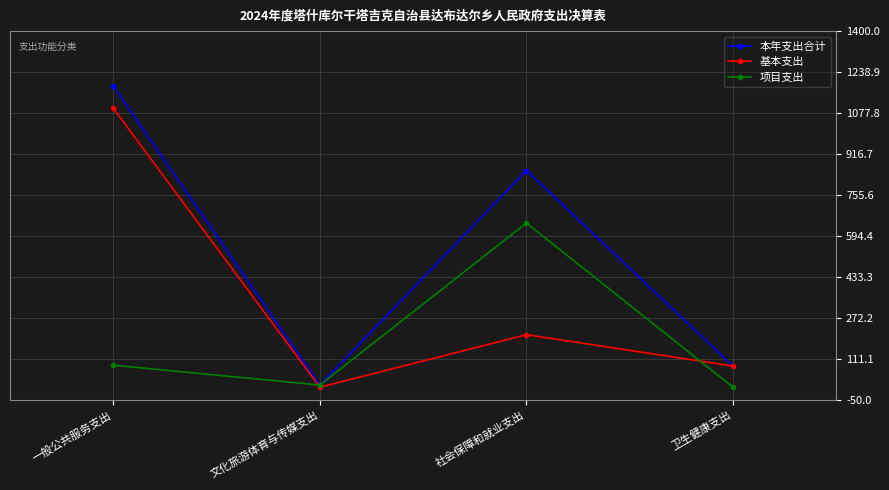

Between 文化旅游体育与传媒支出 and 卫生健康支出, which series saw the biggest shift?

基本支出